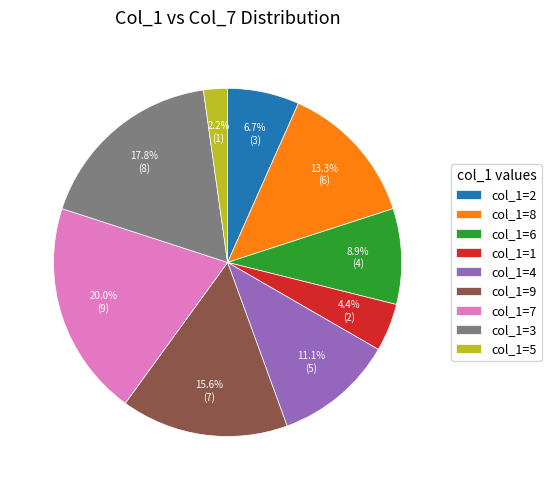

How much of the chart is everything except col_1=4?

88.9%